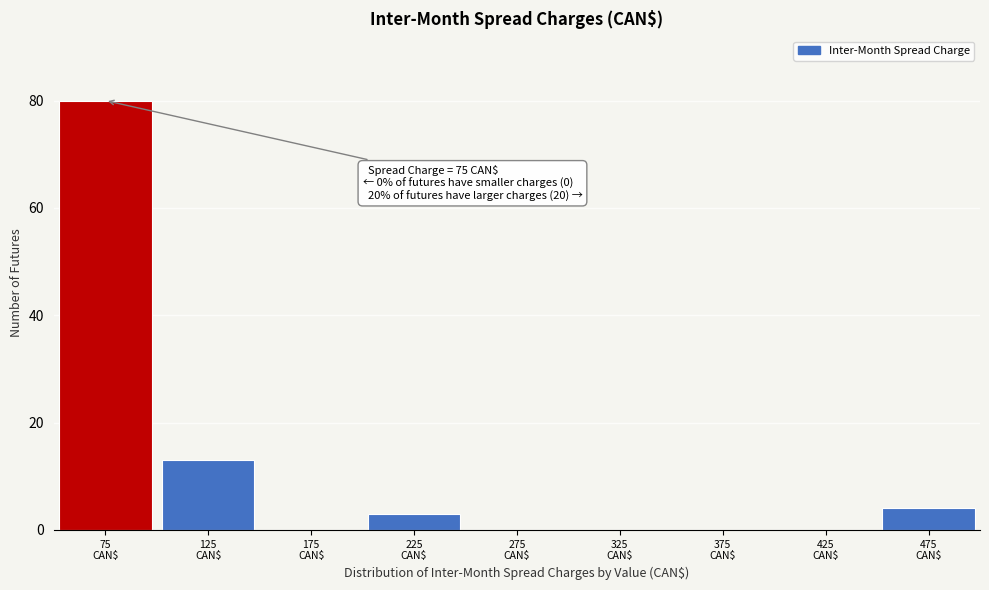

Which range on the x-axis has the tallest bar?

50 to 100